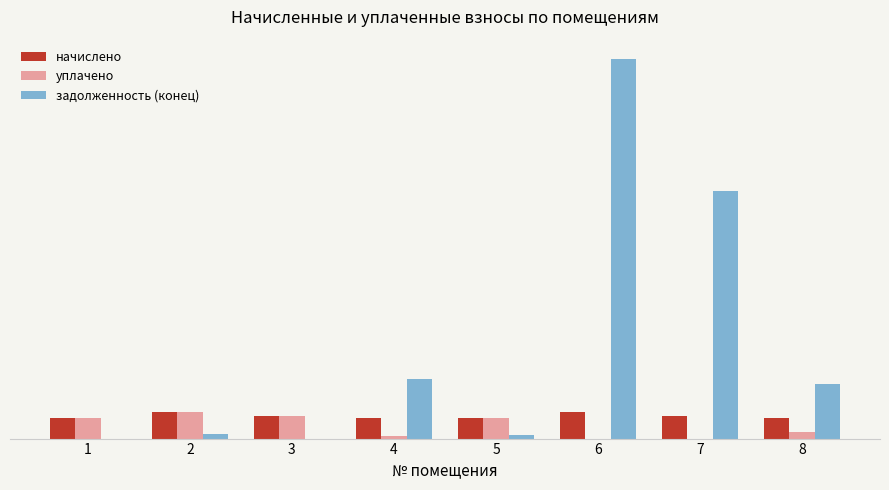

What is the value of the начислено bar at the 1st from the left?

1642.6